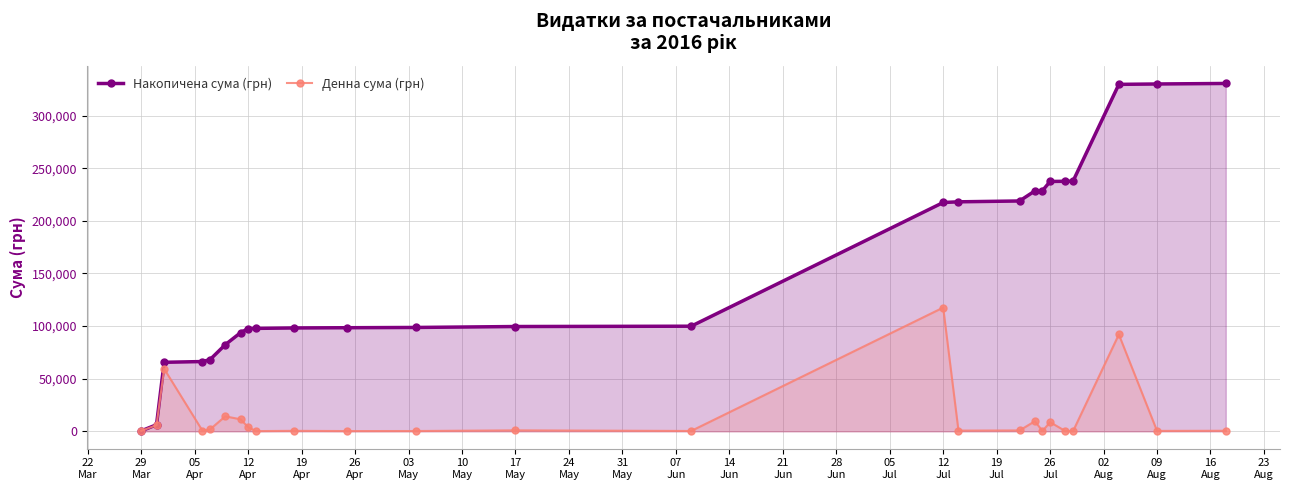

Does the chart display data point markers on the line(s)?

Yes